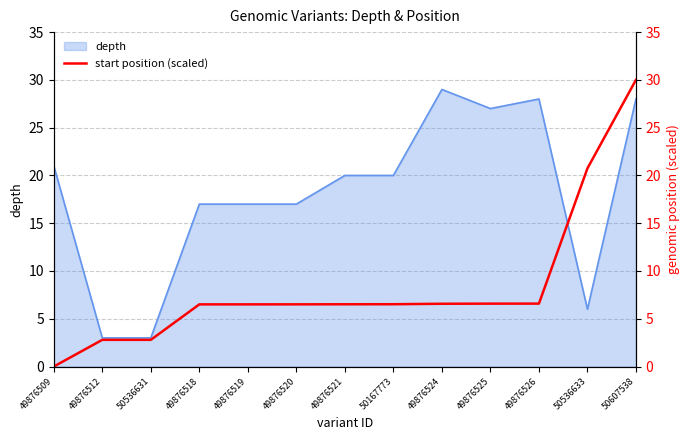

At which category does the chart reach its minimum across all series?

49876509